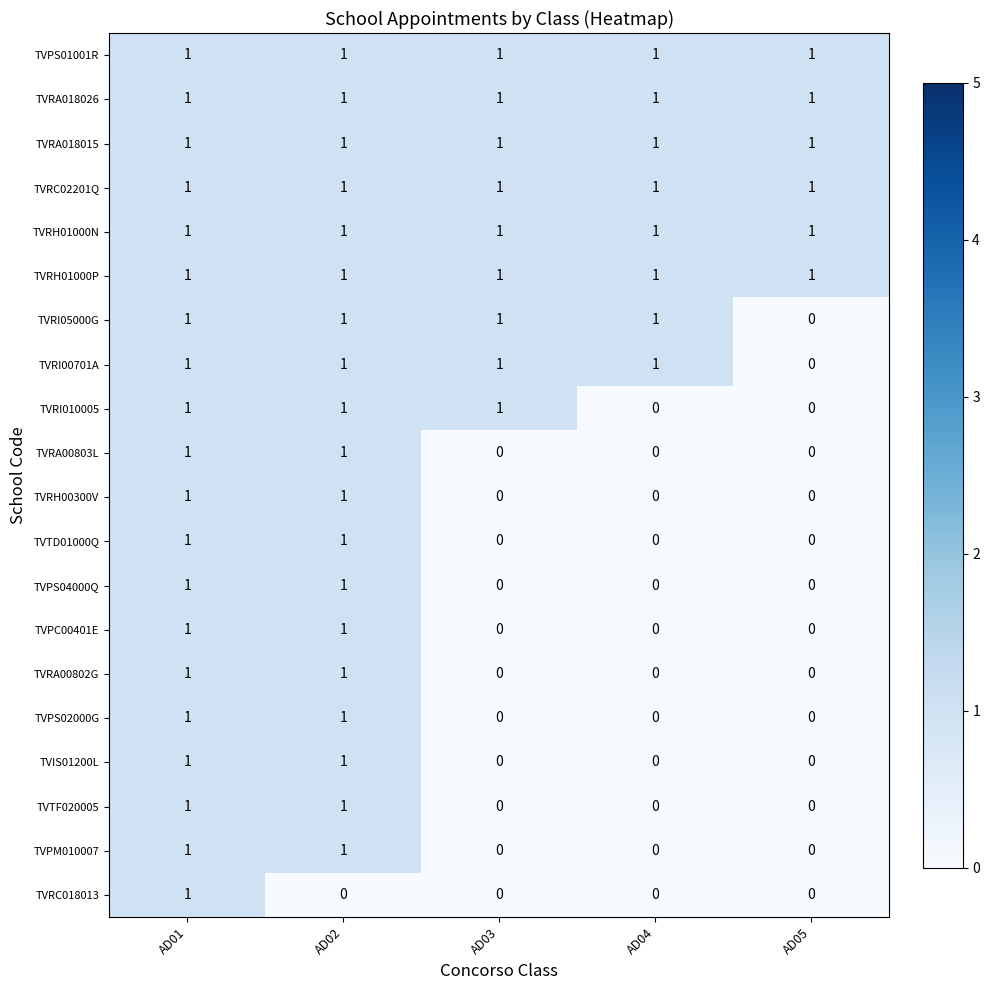

Is the value of TVPS04000Q at AD05 greater than the value of TVRC018013 at AD01?

No